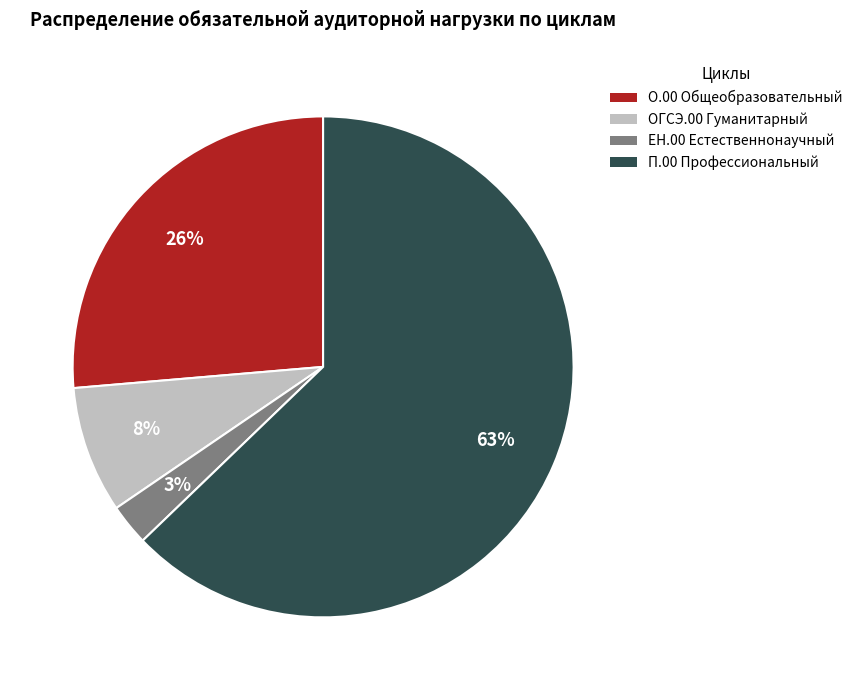

How many segments does this pie chart have?

4